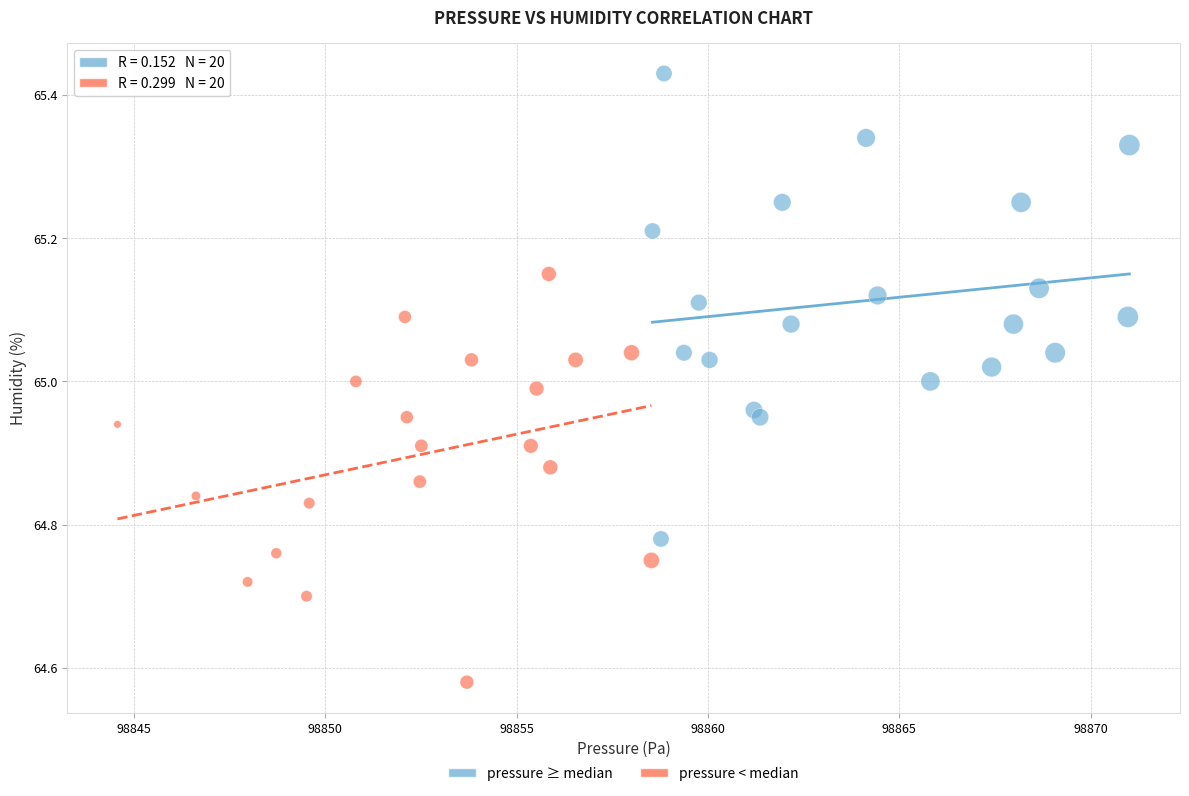

Which series contains the highest Y value?

pressure ≥ median